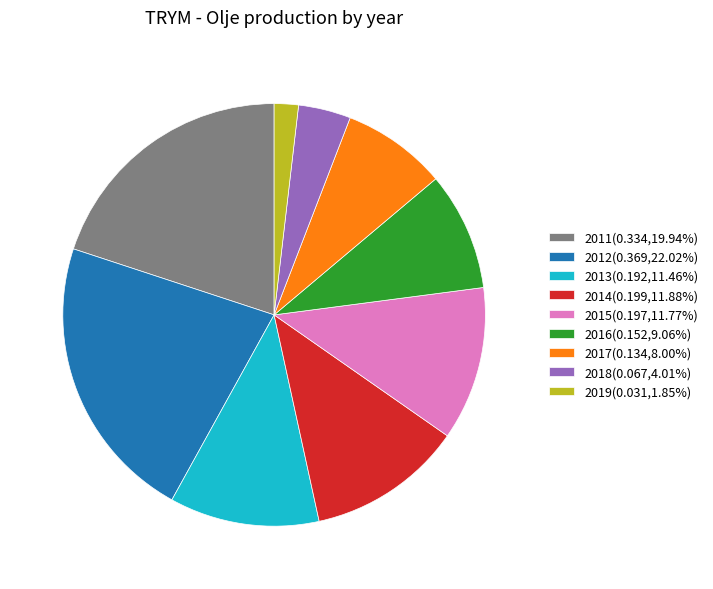

Does 2011 account for over 50% of the chart?

No